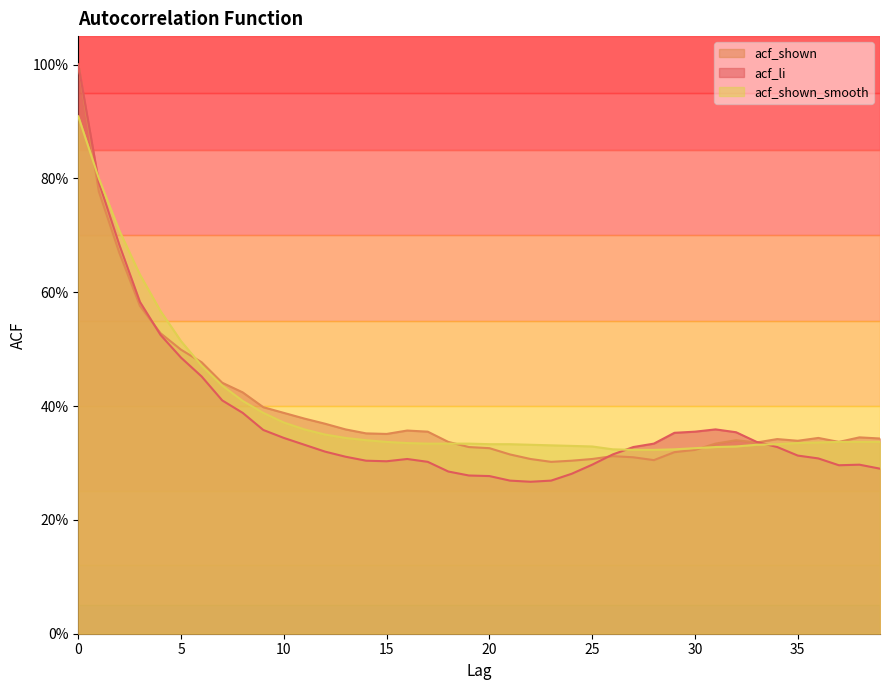

Which series has the largest range (max minus min)?

acf_li